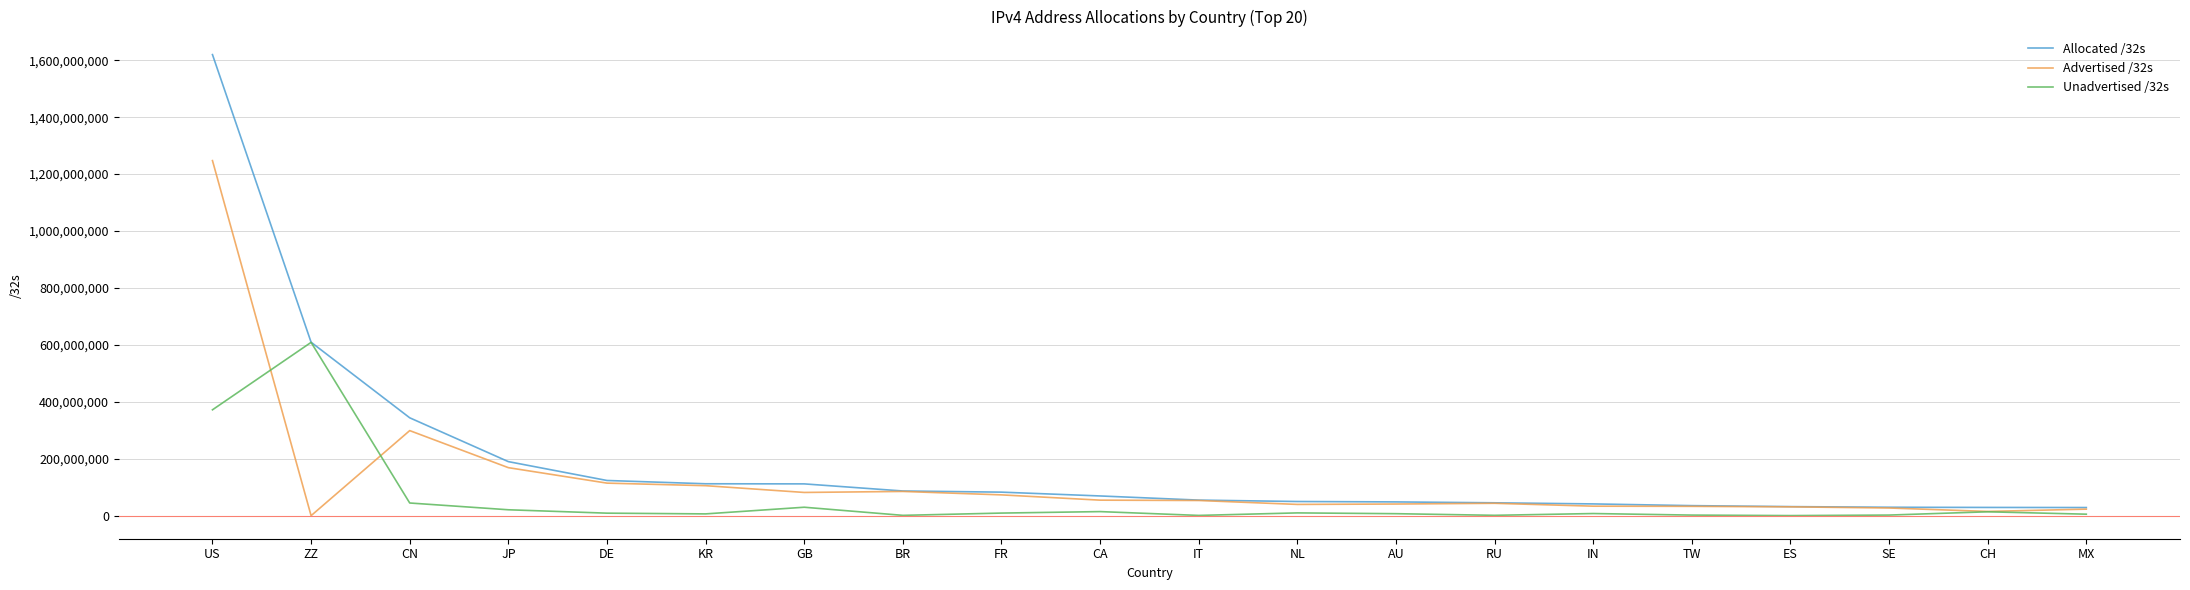

What is the minimum value for Allocated /32s?

29038080